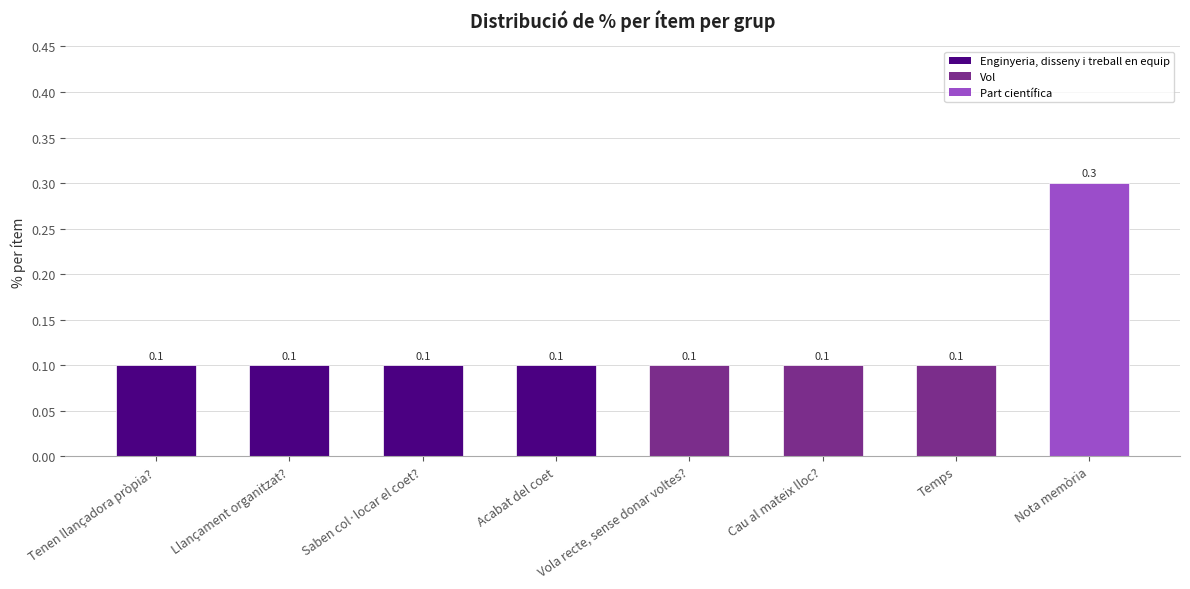

At which category does the chart reach its peak across all series?

Nota memòria